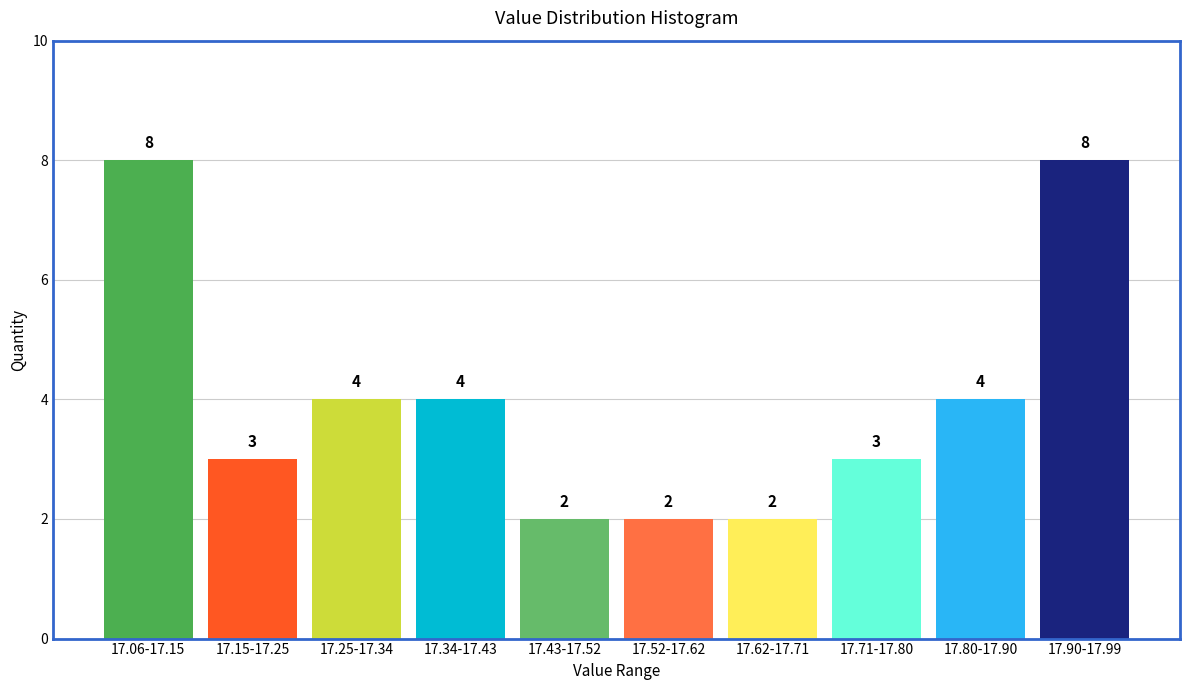

Reading left to right, what are all the values shown in this chart?

17.06-17.15=8	17.15-17.25=3	17.25-17.34=4	17.34-17.43=4	17.43-17.52=2	17.52-17.62=2	17.62-17.71=2	17.71-17.80=3	17.80-17.90=4	17.90-17.99=8